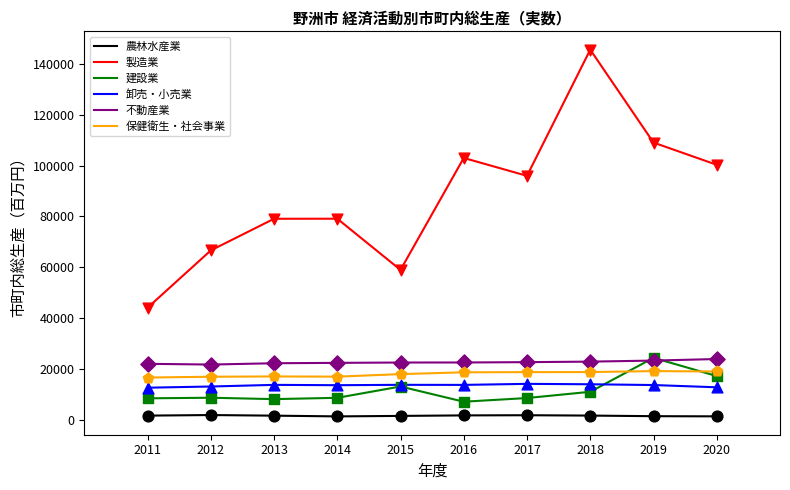

At which category is the sum across all series the highest?

2018